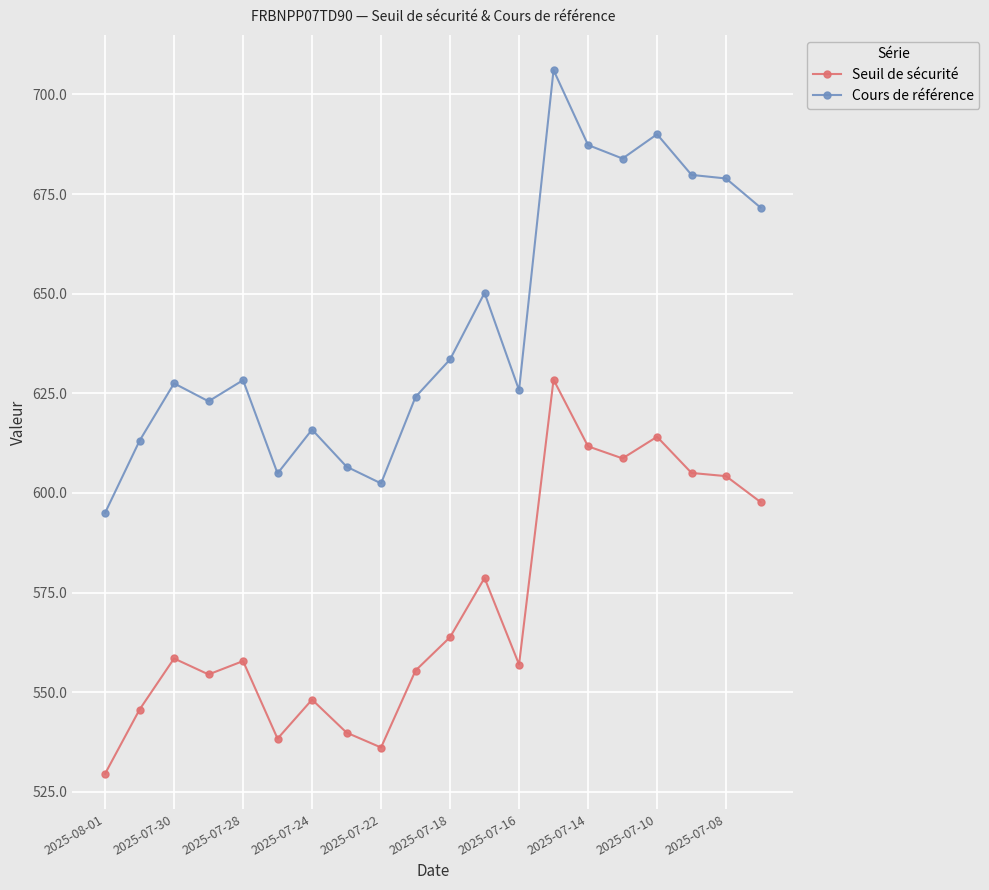

What is the sum of all Cours de référence values?

12847.9